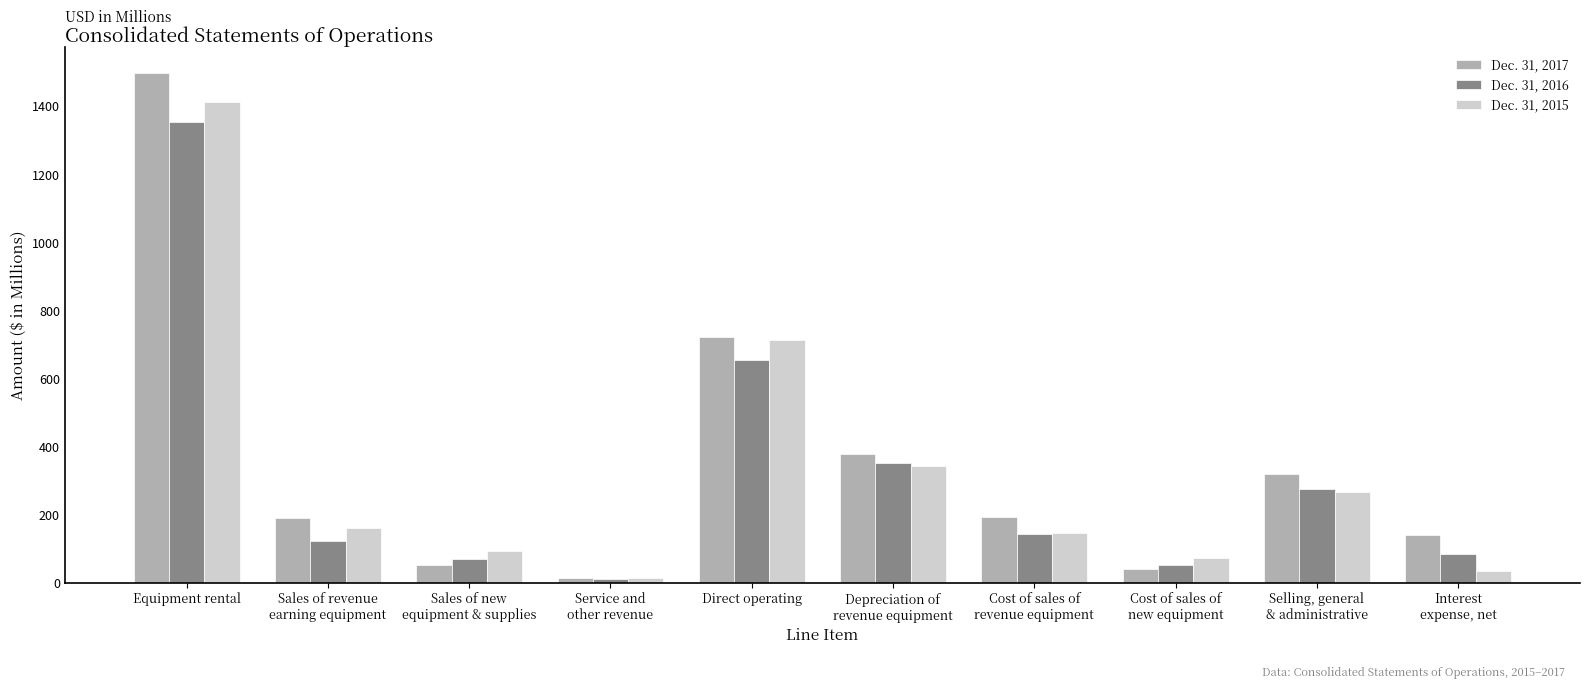

What is the difference between the highest and lowest values at Selling, general
& administrative?

53.0